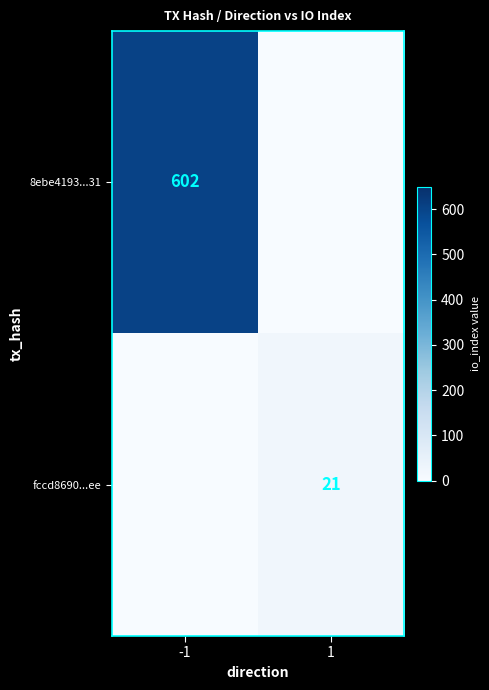

The fccd8690...ee series shows 10 at 1. True or false?

False